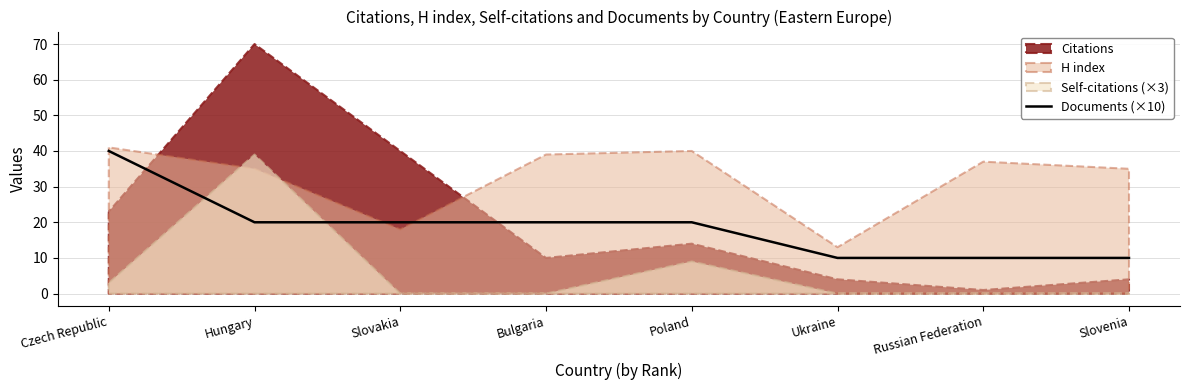

The value at Slovenia is 3. True or false?

False